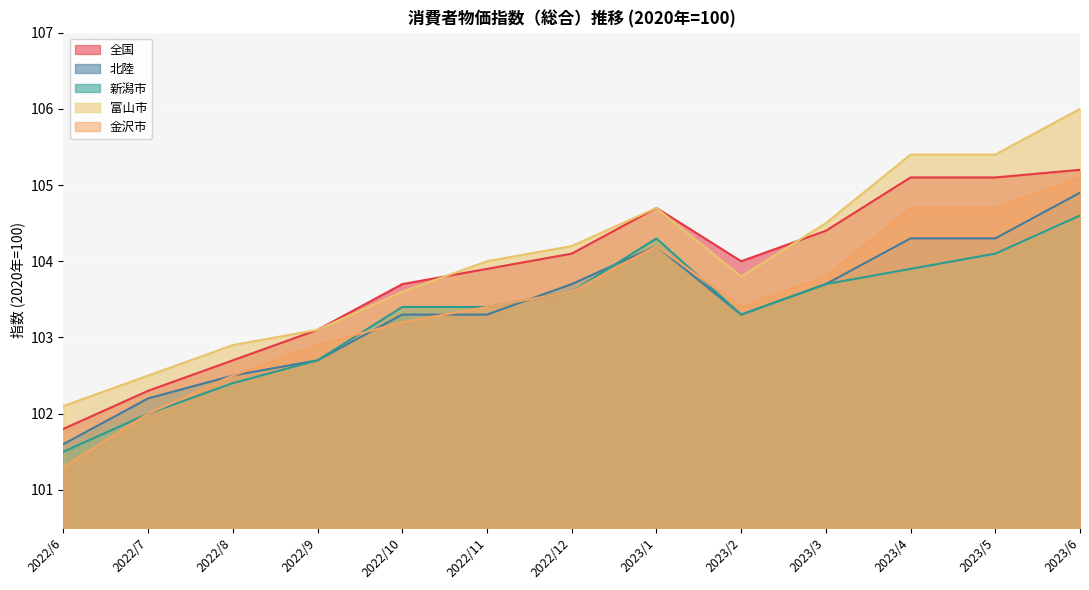

At which label is 新潟市 closest to 103?

2022/9